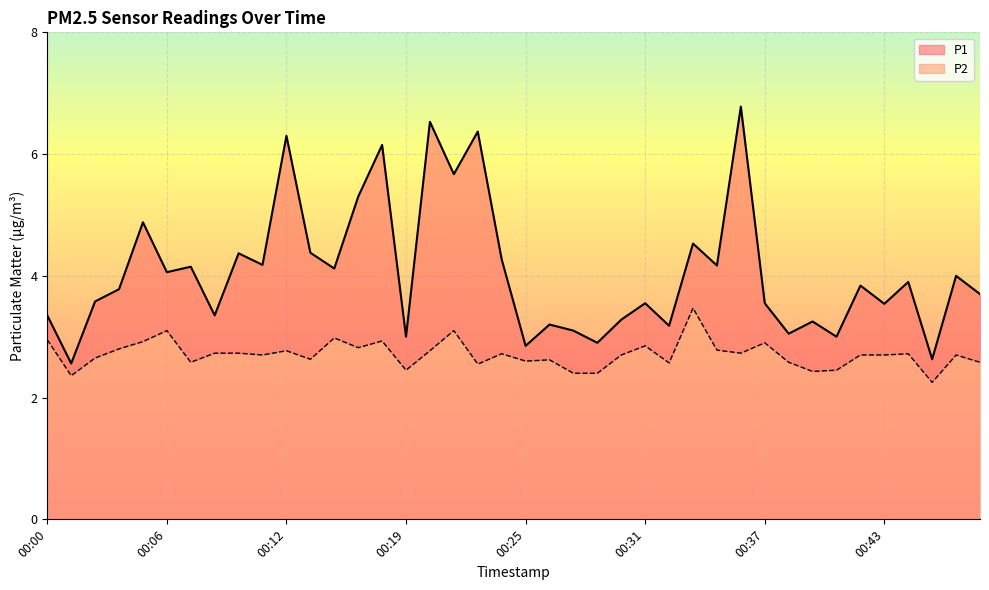

At which category is the sum across all series the highest?

00:35